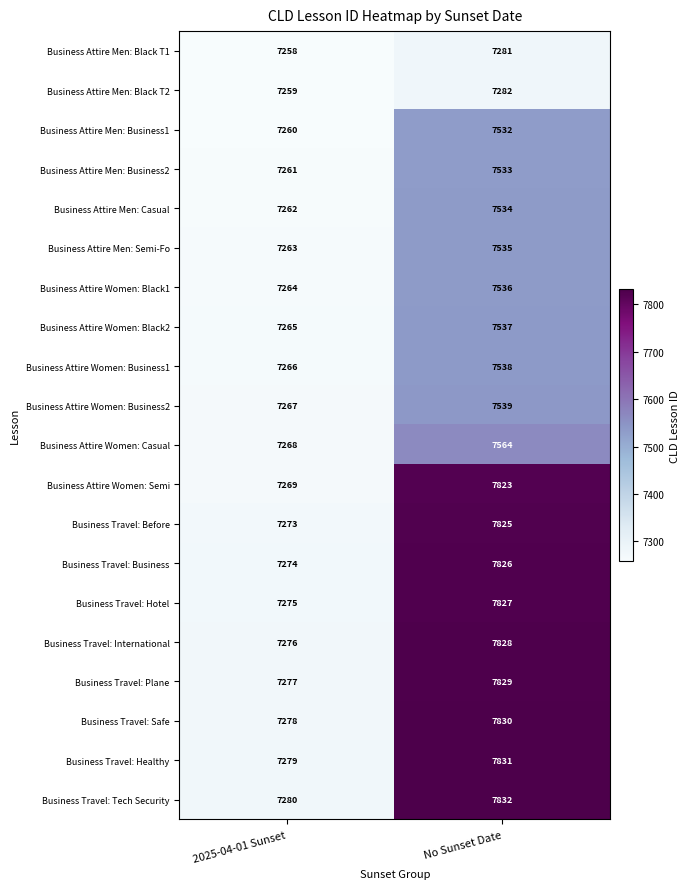

What is the average value of the Business Attire Men: Business2 series?

7397